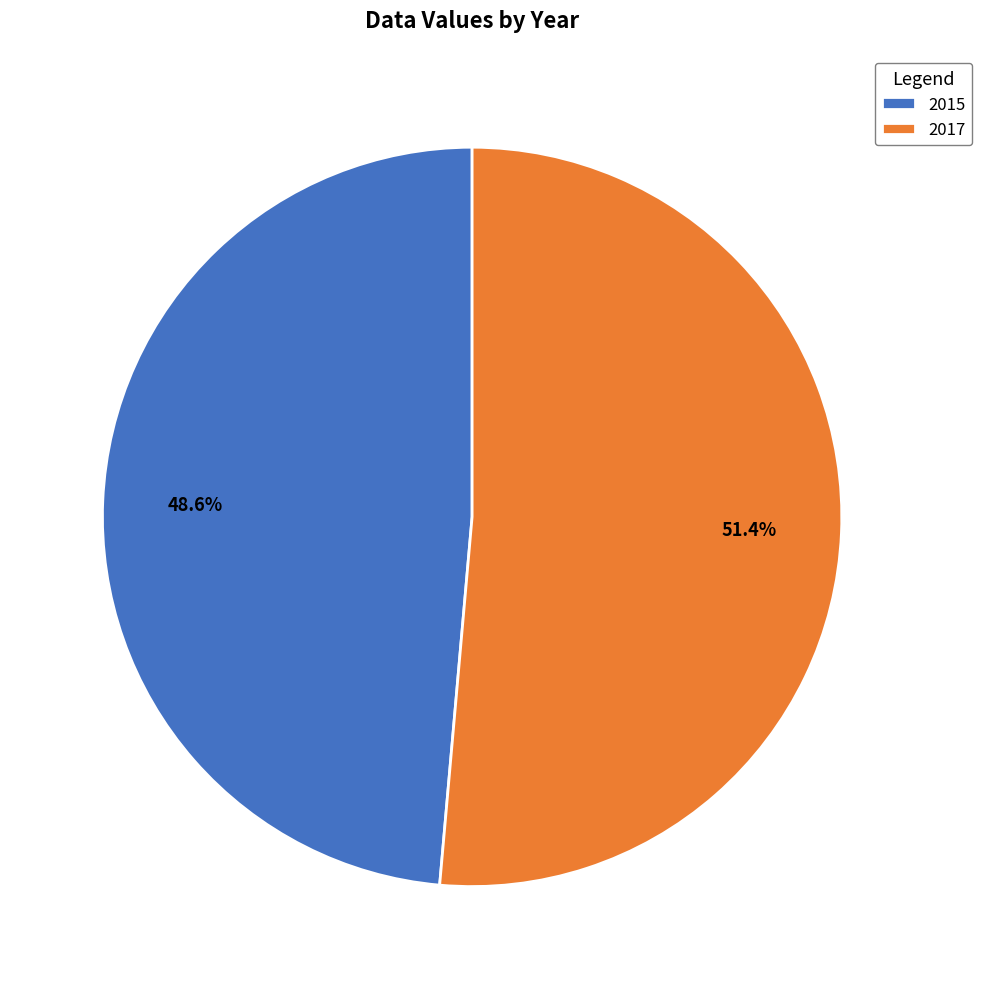

What is the ratio of the value at 2017 to the value at 2015?

1.1